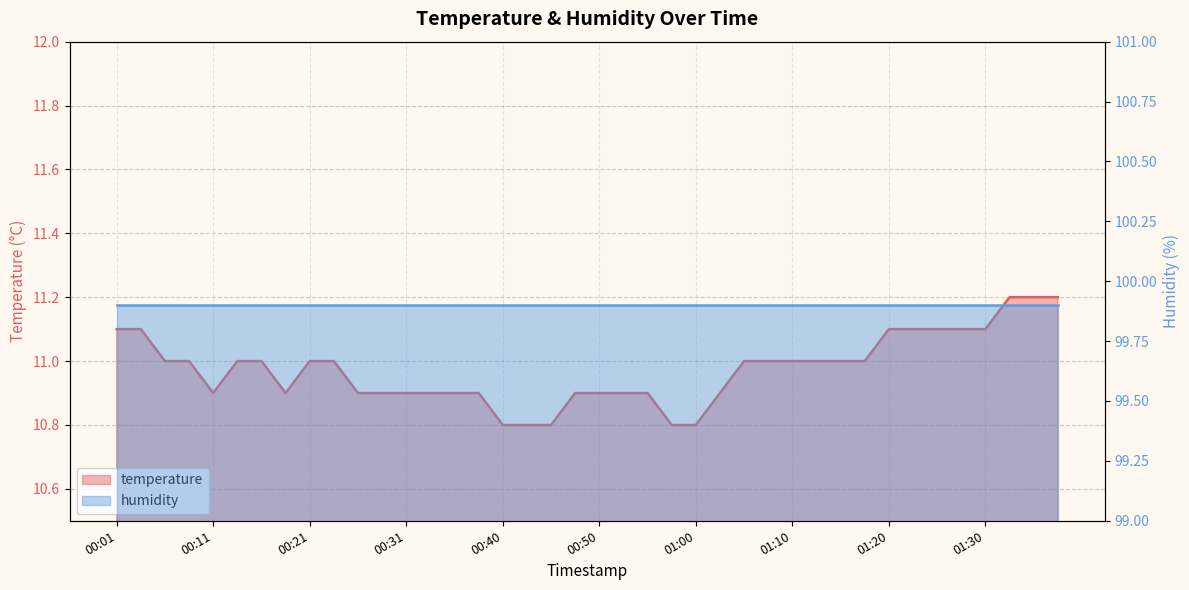

What position from the left is 00:45?

19